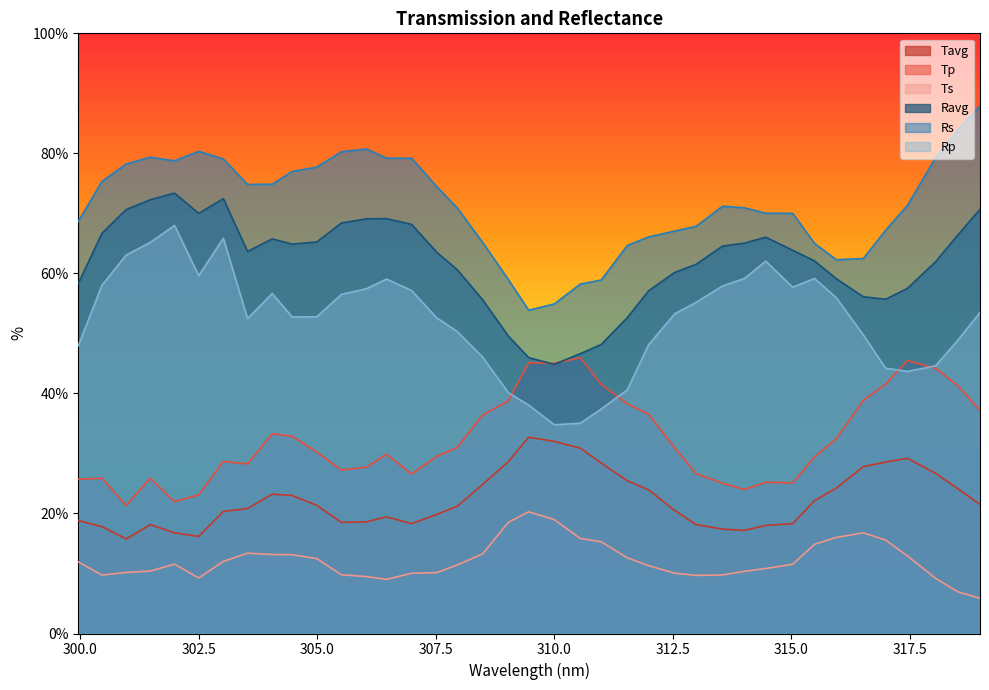

What is the average value of the Ts series?

12.1